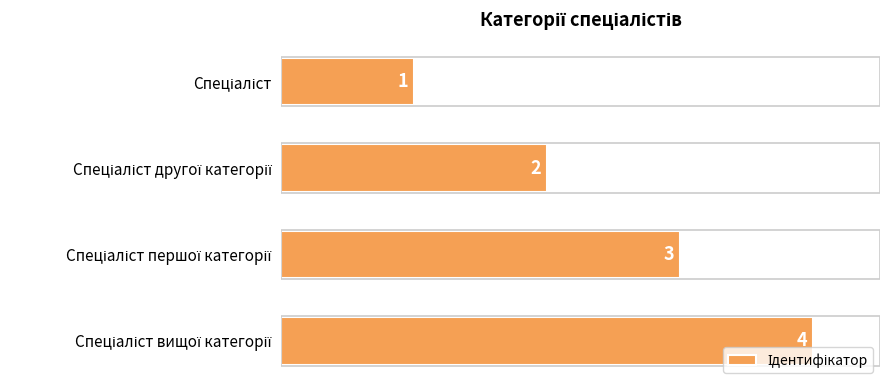

How many values are below 3?

2